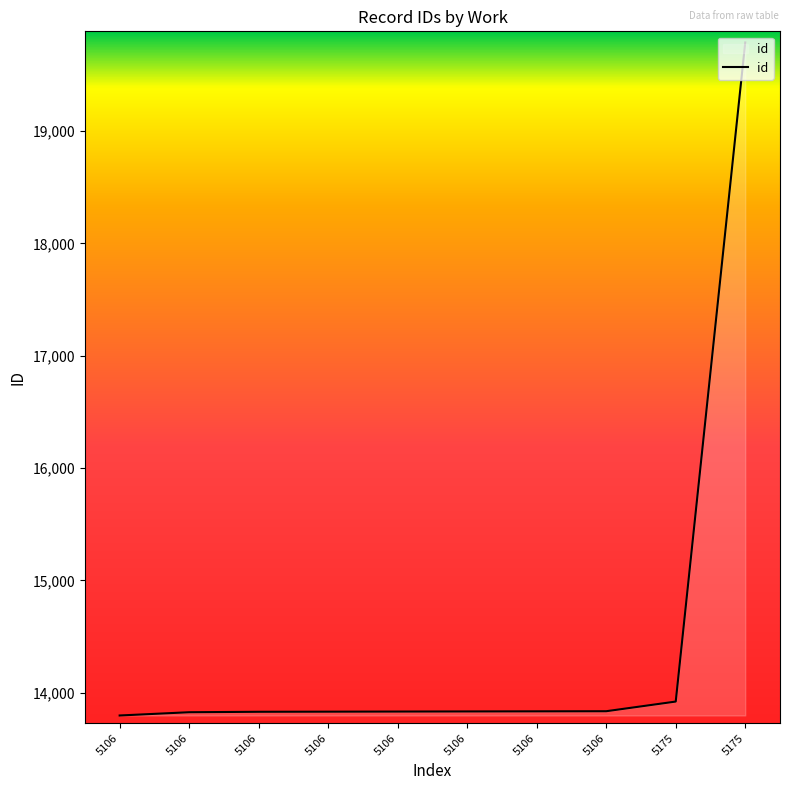

The chart shows a value of 13832 at 5106. True or false?

True